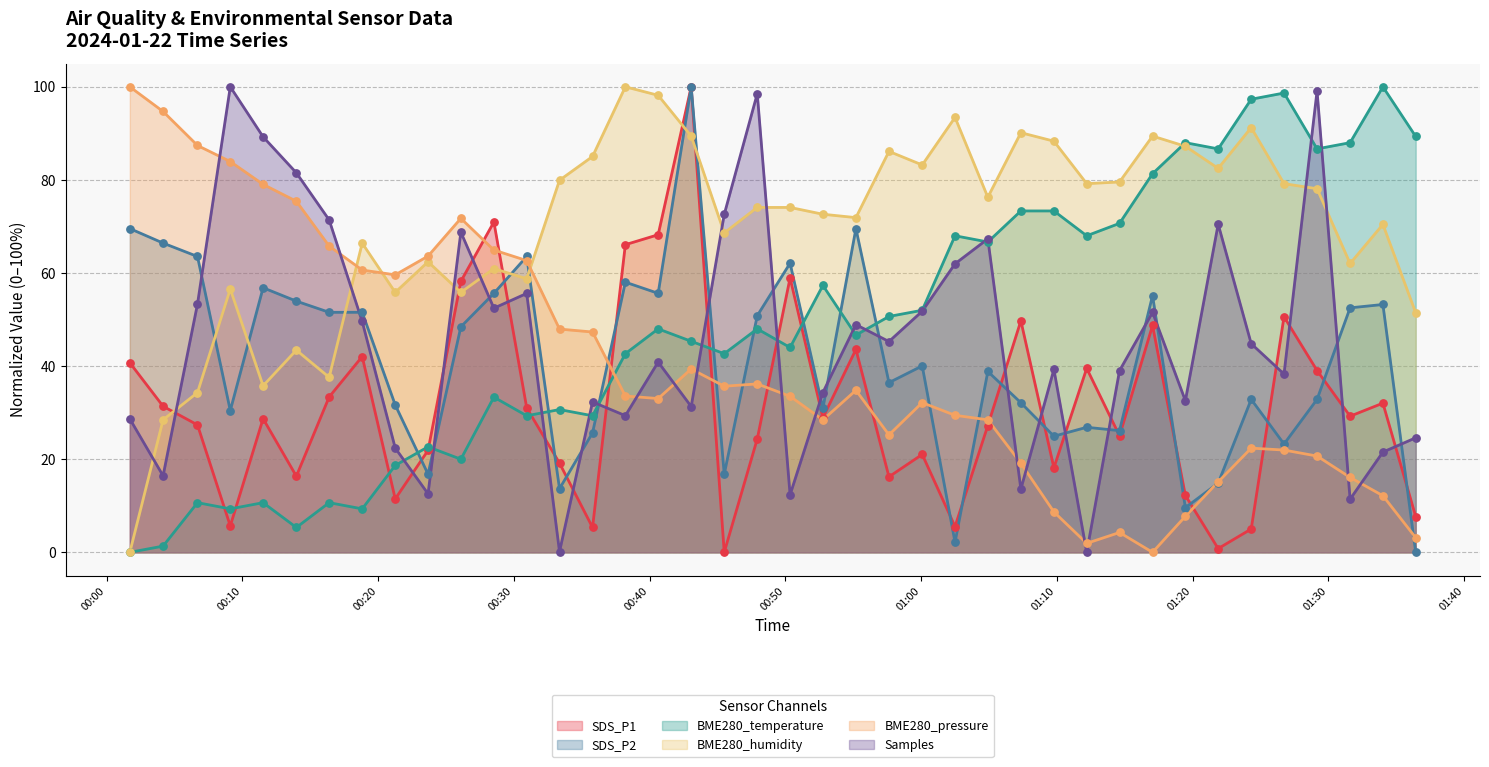

At which category is the sum across all series the highest?

2024/01/22 00:43:04